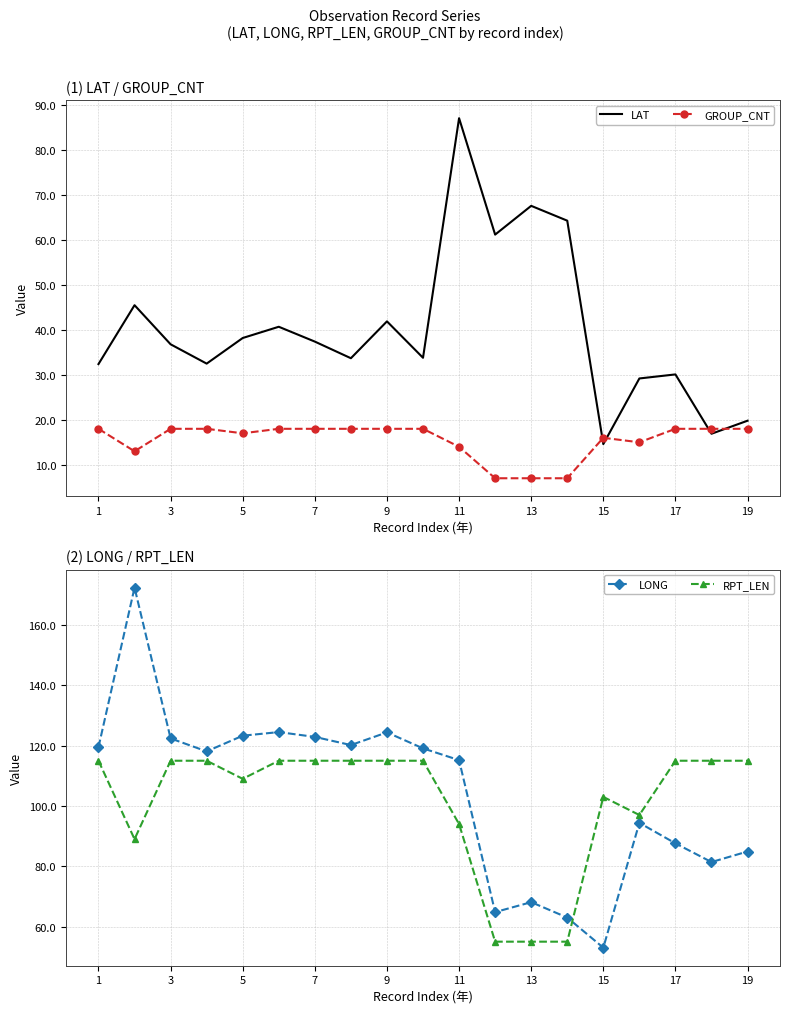

True or false: LAT has more than 0 interior local peaks.

True